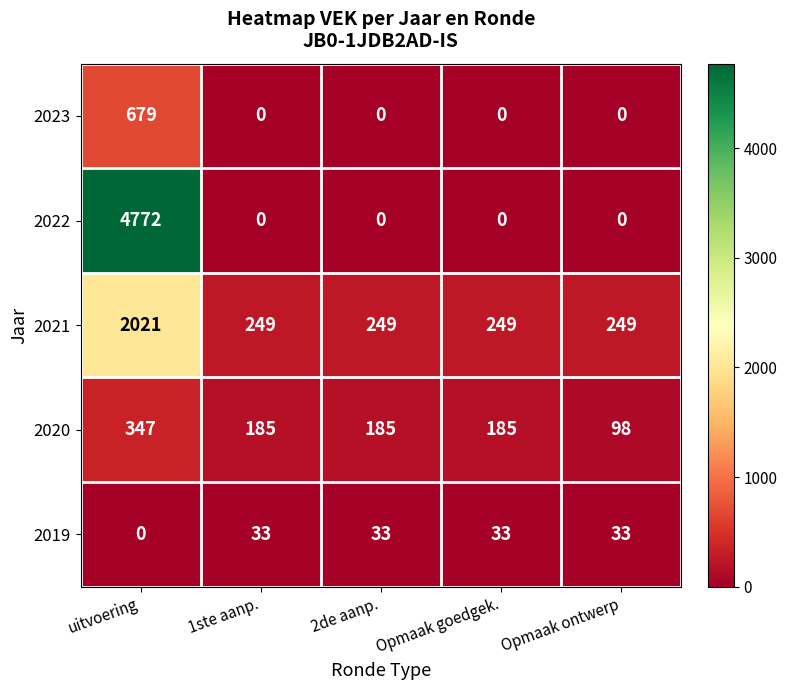

What is the difference between the maximum and minimum values in the 2019 series?

33